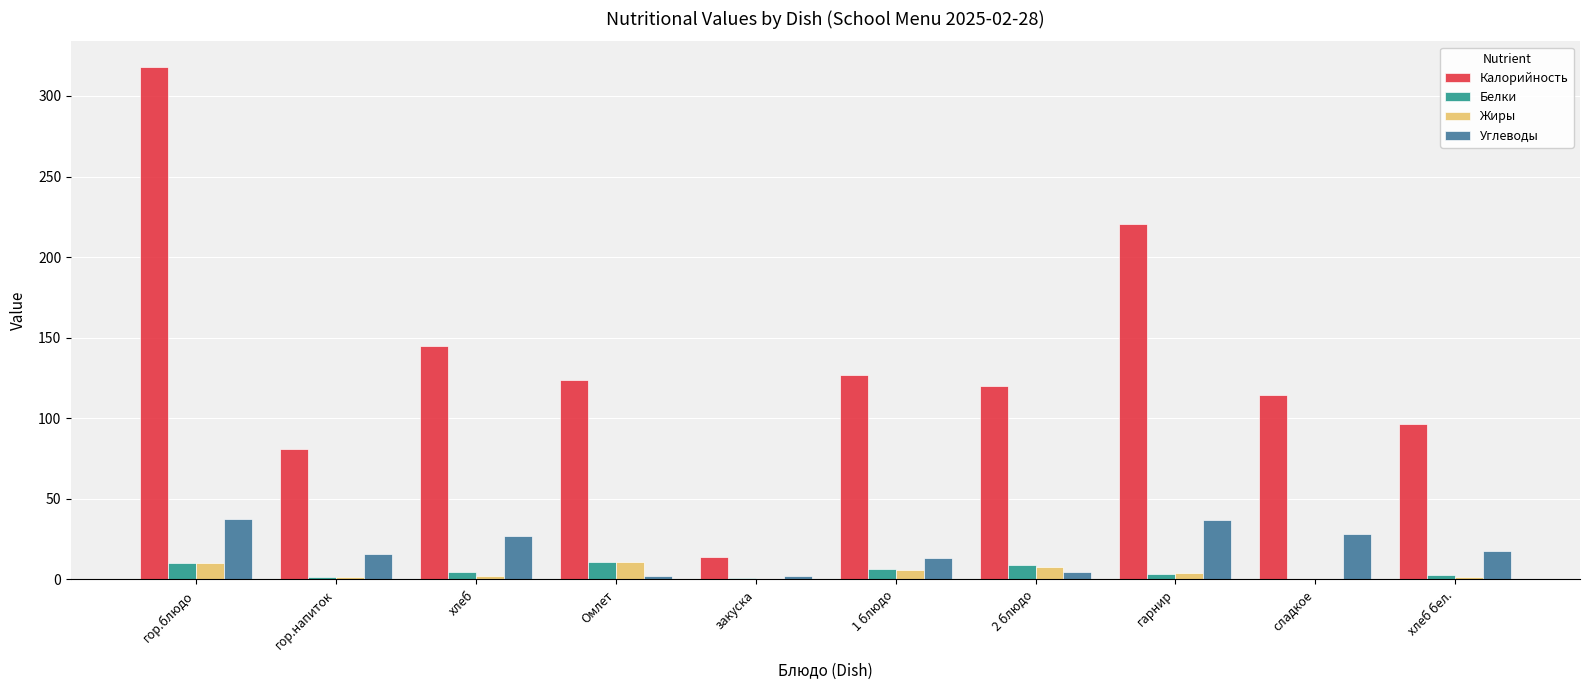

Does the chart contain stacked bars?

No